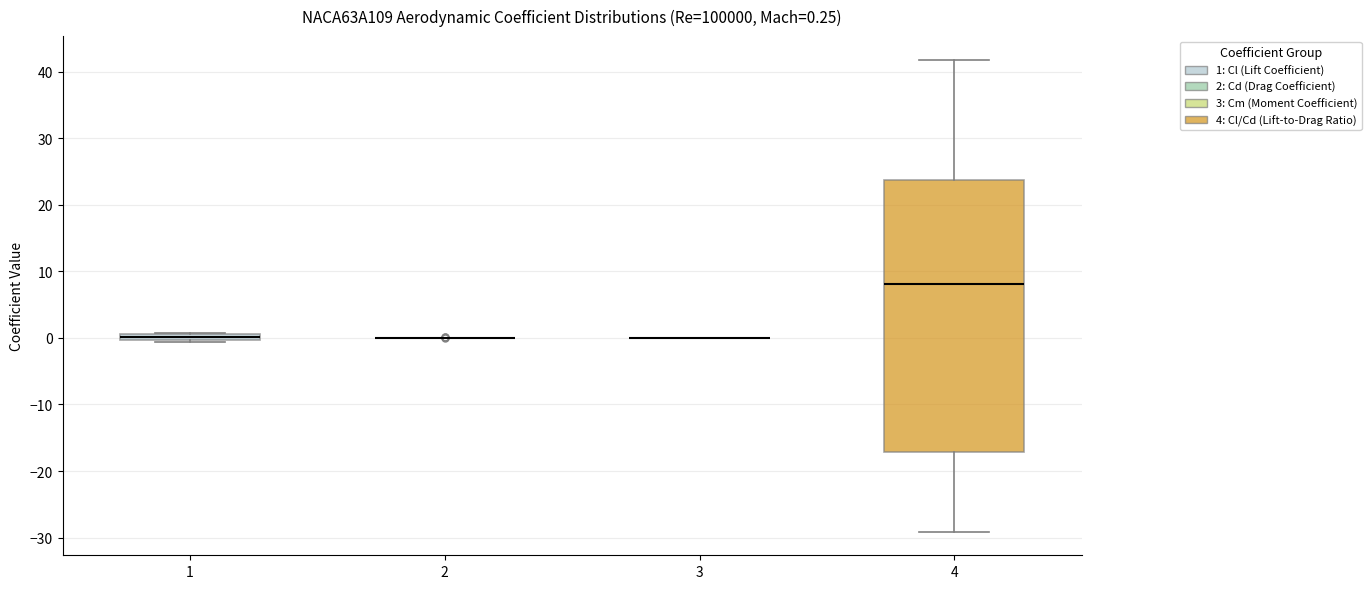

Which box is the tallest, from its lower edge to its upper edge?

4